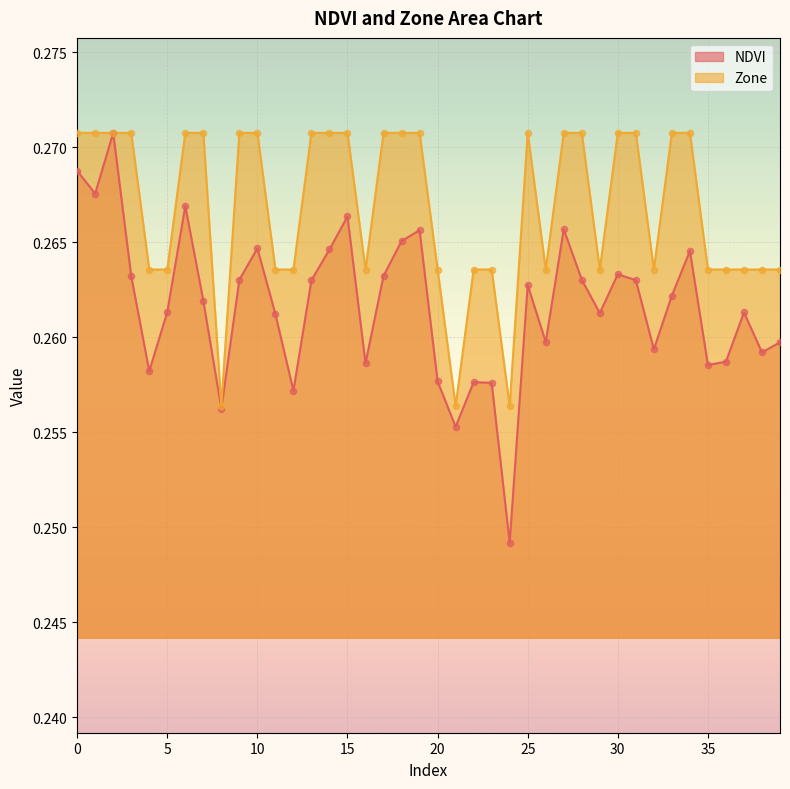

Which series has the largest total across all categories?

Zone